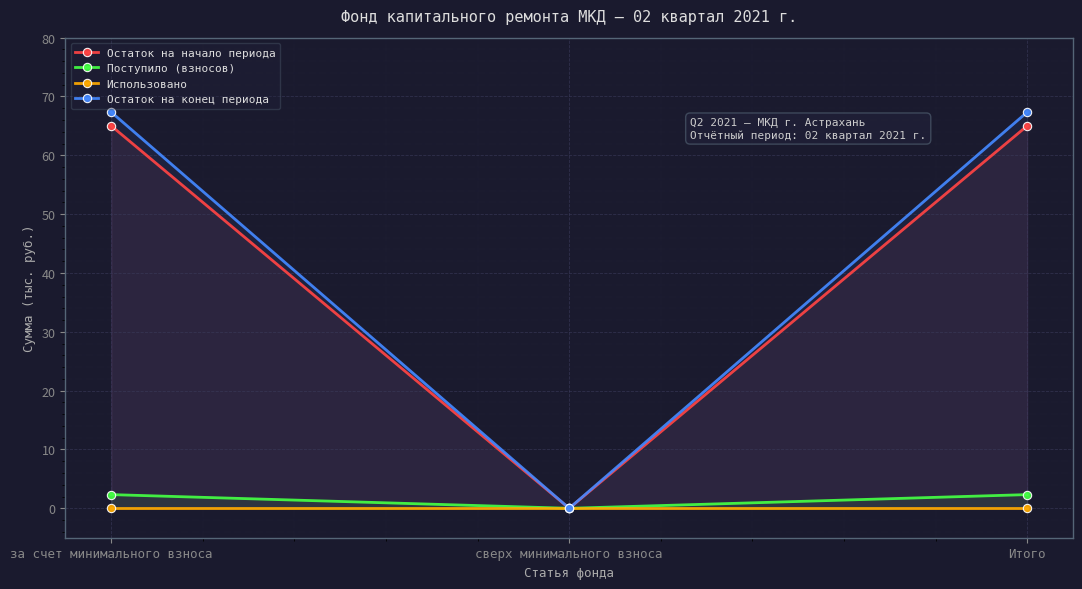

Reading left to right, what are all the values shown in this chart?

Остаток на начало периода: за счет минимального взноса=65.0	сверх минимального взноса=0.0	Итого=65.0
Поступило (взносов): за счет минимального взноса=2.3	сверх минимального взноса=0.0	Итого=2.3
Использовано: за счет минимального взноса=0.0	сверх минимального взноса=0.0	Итого=0.0
Остаток на конец периода: за счет минимального взноса=67.3	сверх минимального взноса=0.0	Итого=67.3